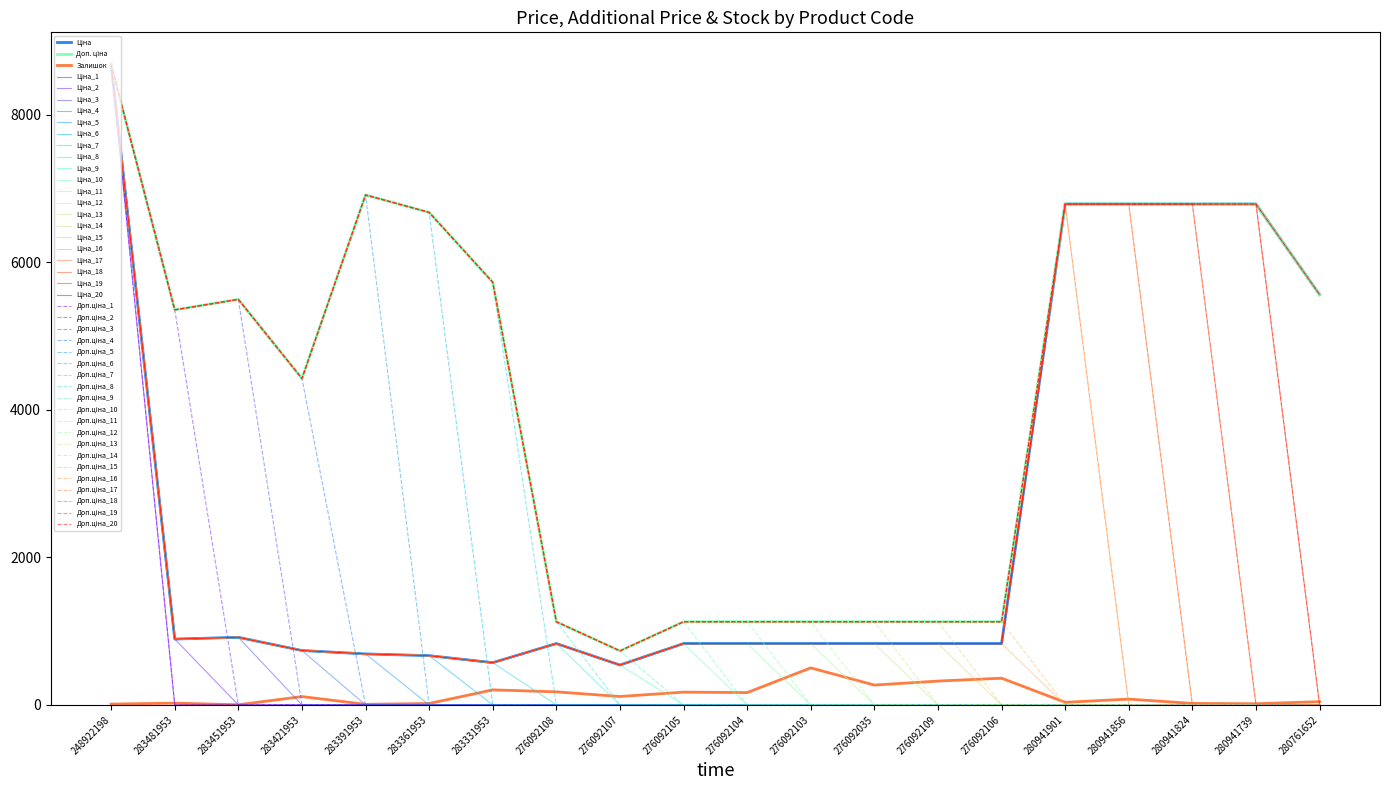

Does the chart have visible grid lines?

No